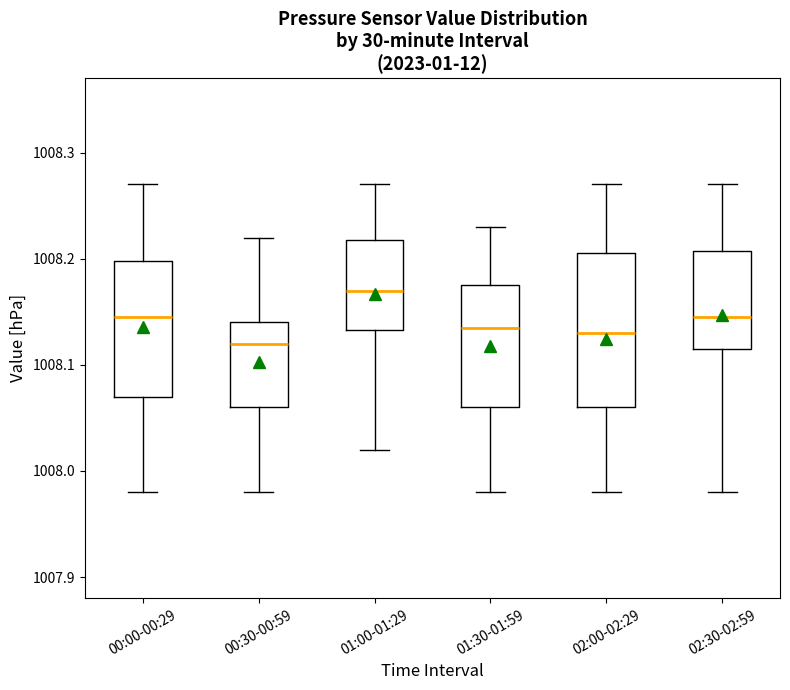

Reading left to right, read every box against the y-axis: the position of its median line, the range the box covers, and the ends of its whiskers. The values are not printed on the chart, so give them approximately, as read against the axis.

00:00-00:29: median 1008.15, box 1008.07 to 1008.20, whiskers 1007.98 to 1008.27
00:30-00:59: median 1008.12, box 1008.06 to 1008.14, whiskers 1007.98 to 1008.22
01:00-01:29: median 1008.17, box 1008.13 to 1008.22, whiskers 1008.02 to 1008.27
01:30-01:59: median 1008.14, box 1008.06 to 1008.18, whiskers 1007.98 to 1008.23
02:00-02:29: median 1008.13, box 1008.06 to 1008.21, whiskers 1007.98 to 1008.27
02:30-02:59: median 1008.15, box 1008.12 to 1008.21, whiskers 1007.98 to 1008.27